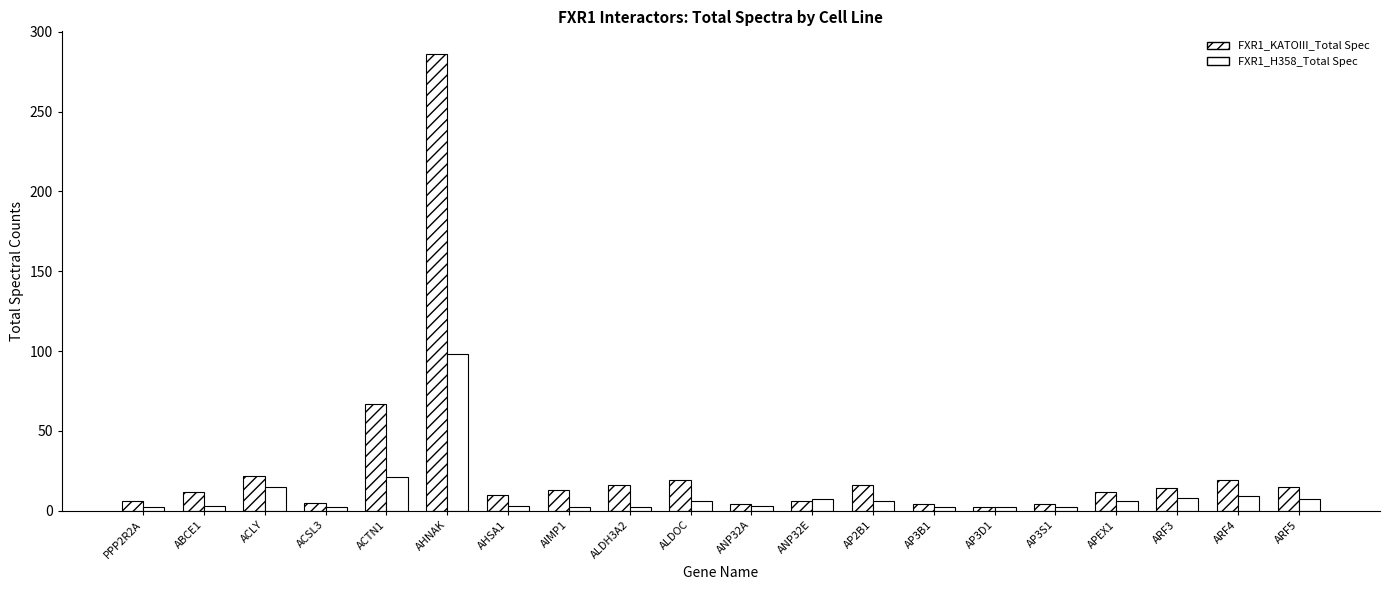

At how many categories does at least one series exceed 245?

1